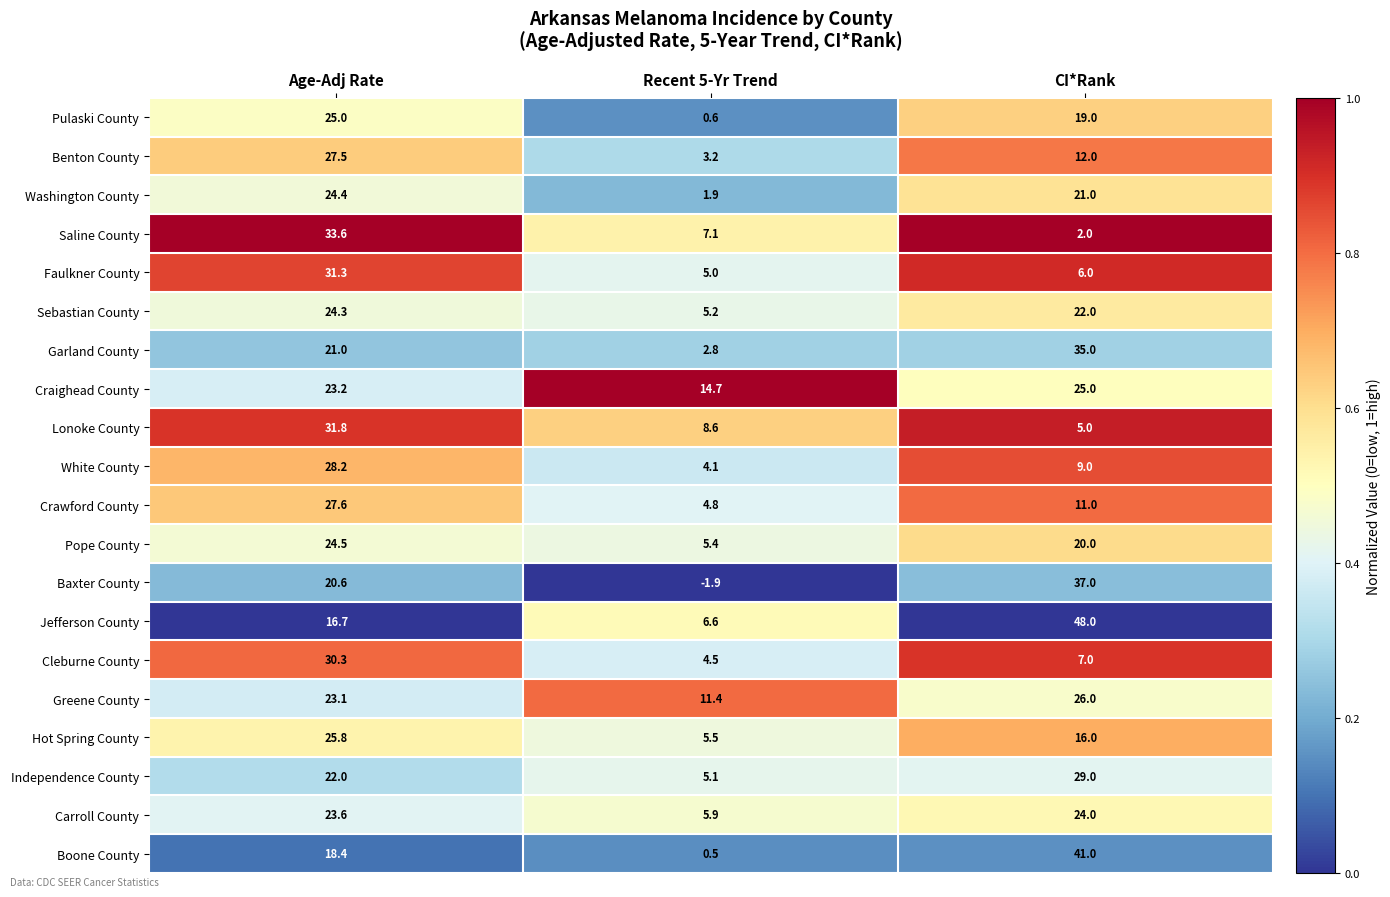

What is the spread (max minus min) of values at Recent 5-Yr Trend?

16.6